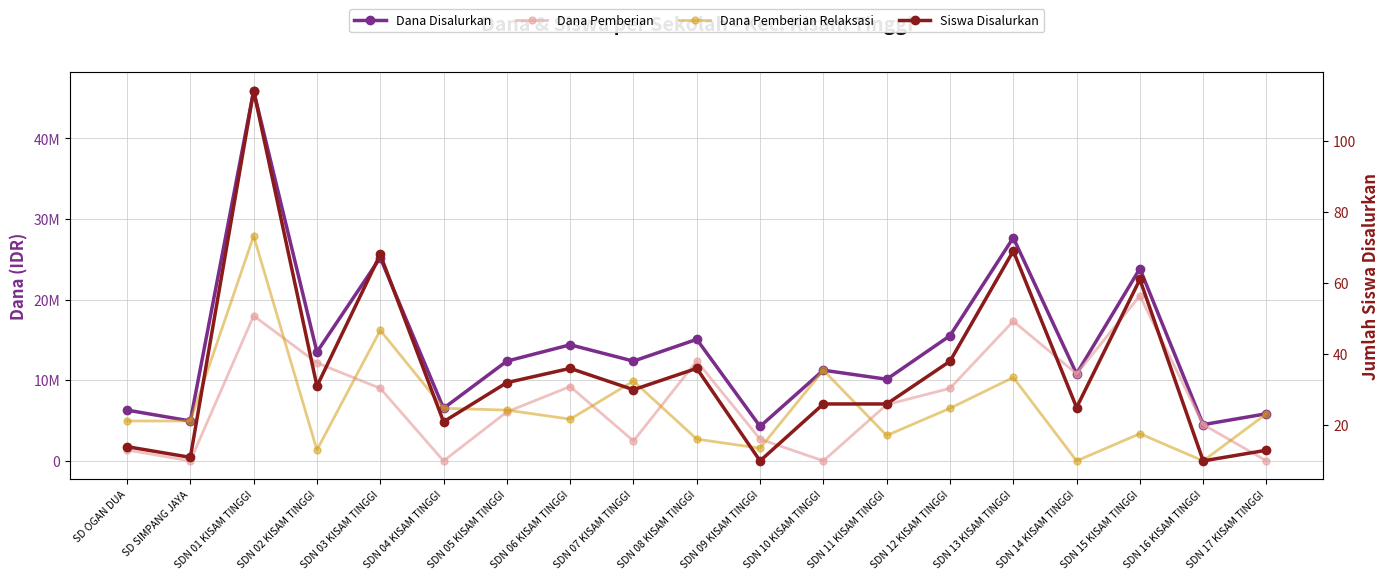

The value of Dana Pemberian Relaksasi at SDN 06 KISAM TINGGI is 9021342. True or false?

False